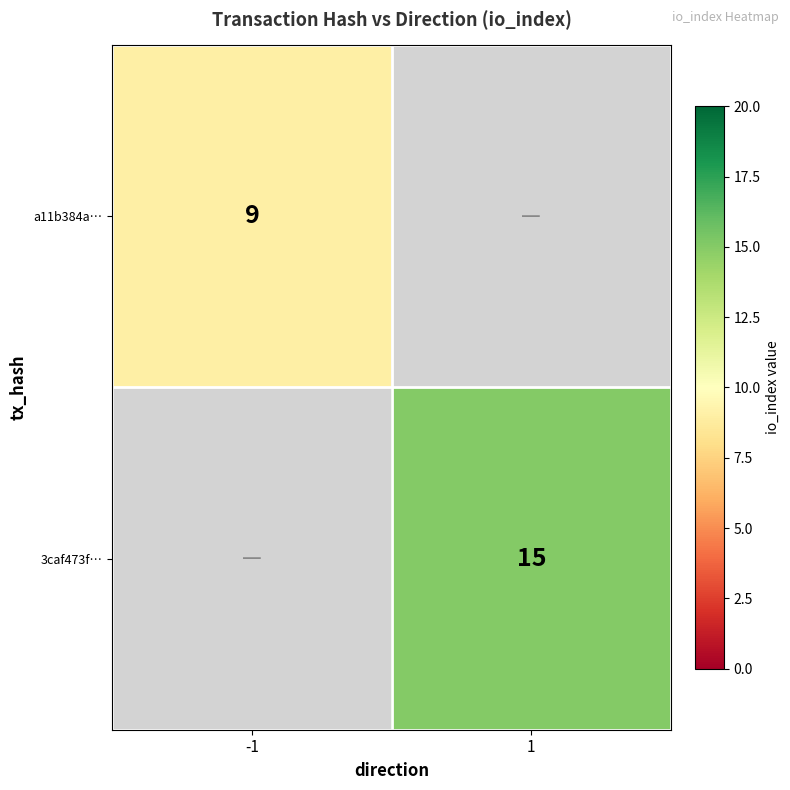

The value of a11b384a… at -1 is 15. True or false?

False